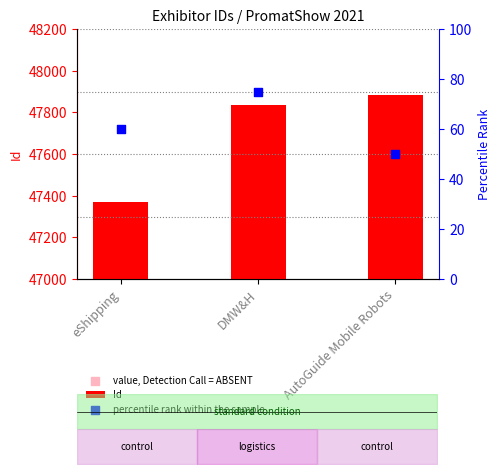

True or false: Id has a value of 65996 at DMW&H.

False